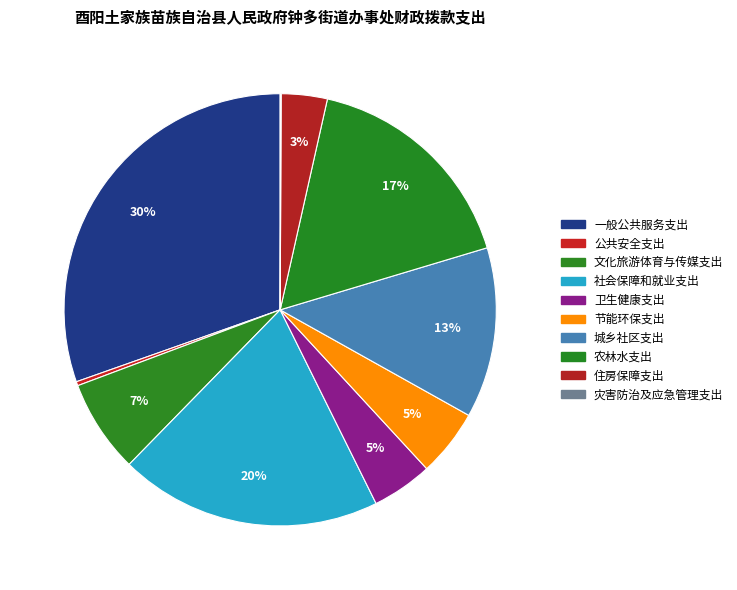

To the nearest percent, what portion does 节能环保支出 represent?

5%